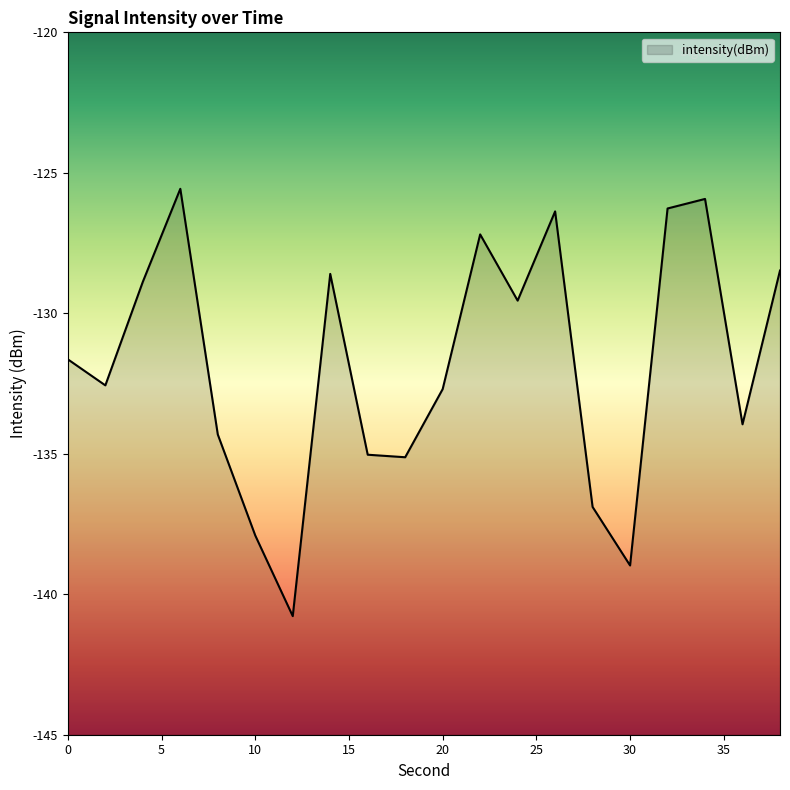

The chart shows a value of -135.1 at 18. True or false?

True